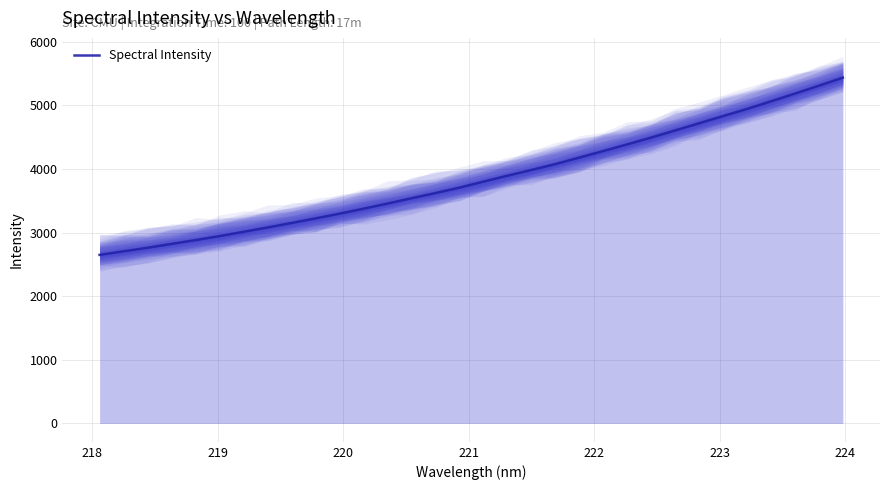

How many categories are shown in the chart?

32